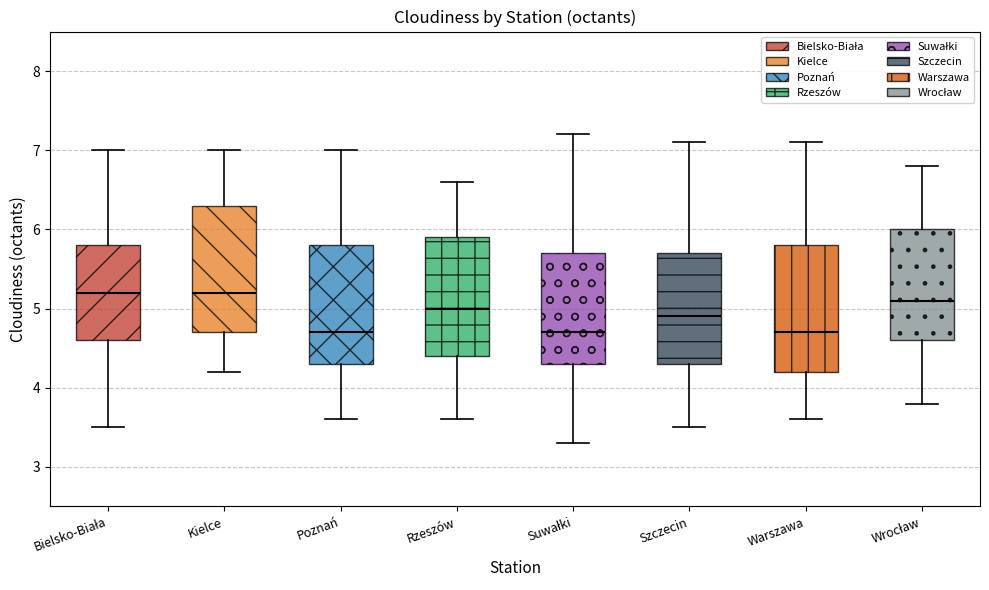

Where is the lower edge of the box for Kielce on the y-axis? The values are not printed on the chart, so give them approximately, as read against the axis.

4.7